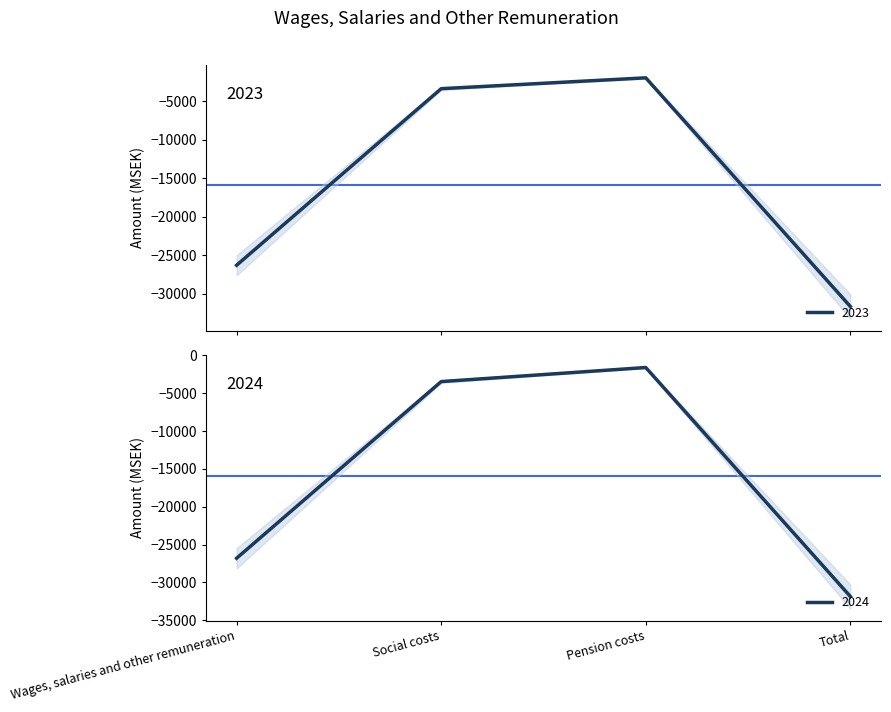

What position from the right is Wages, salaries and other remuneration?

4